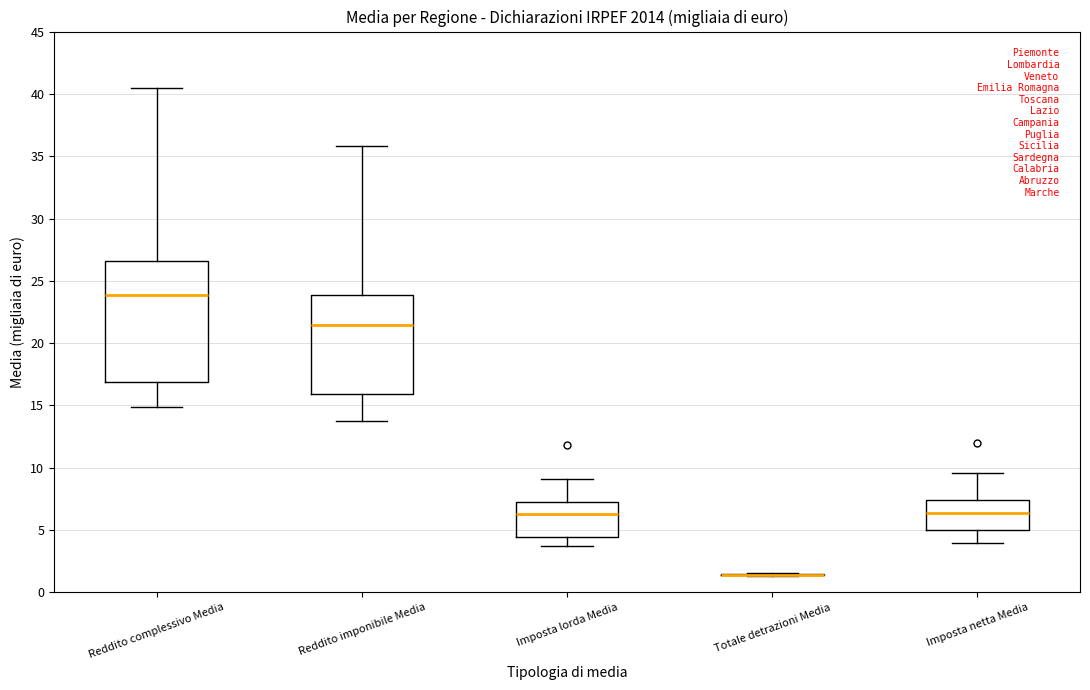

Reading left to right, read every box against the y-axis: the position of its median line, the range the box covers, and the ends of its whiskers. The values are not printed on the chart, so give them approximately, as read against the axis.

Reddito complessivo Media: median 24.0, box 17.0 to 26.5, whiskers 15.0 to 40.5
Reddito imponibile Media: median 21.5, box 16.0 to 24.0, whiskers 14.0 to 36.0
Imposta lorda Media: median 6.5, box 4.5 to 7.0, whiskers 3.5 to 9.0
Totale detrazioni Media: box collapsed to a line at 1.5, whiskers 1.5 to 1.5
Imposta netta Media: median 6.5, box 5.0 to 7.5, whiskers 4.0 to 9.5